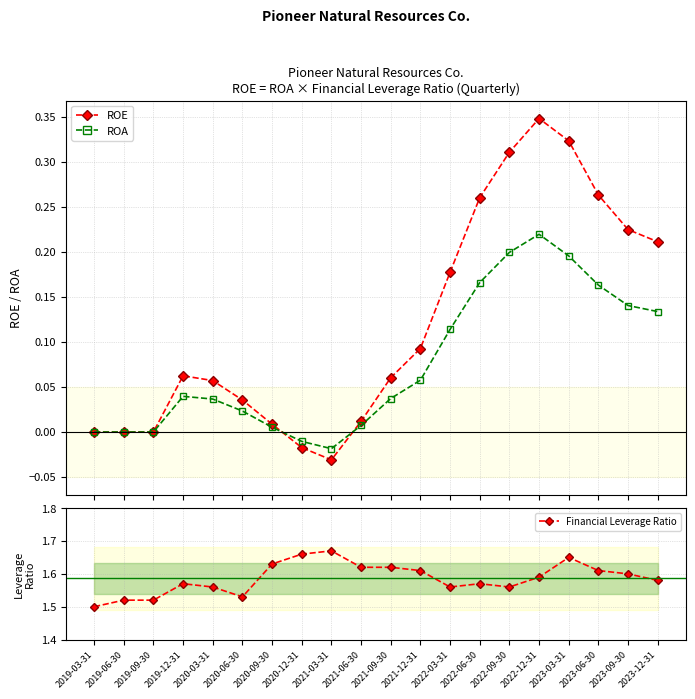

What are all the series names shown in the legend?

ROE, ROA, Financial Leverage Ratio